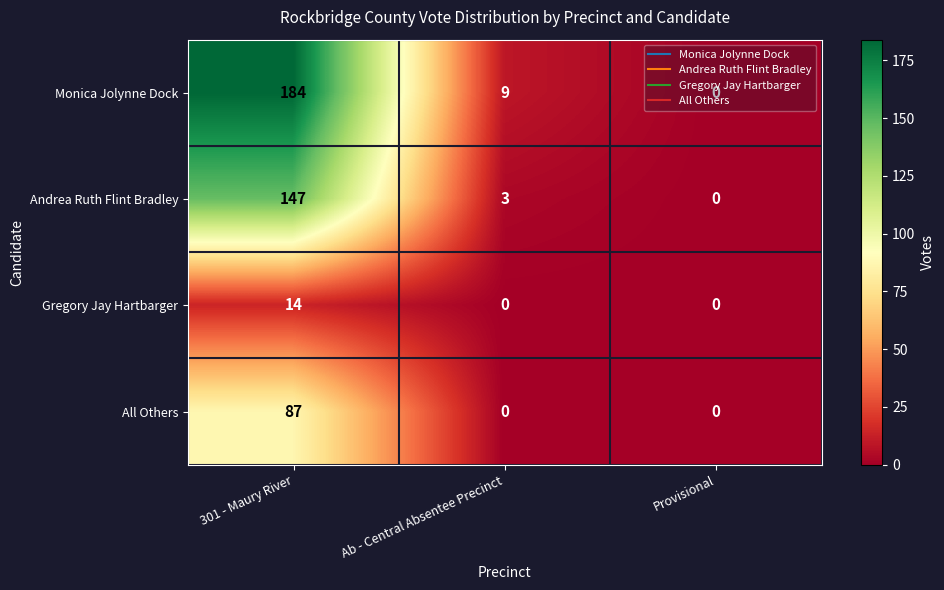

What is the average value of the Monica Jolynne Dock series?

64